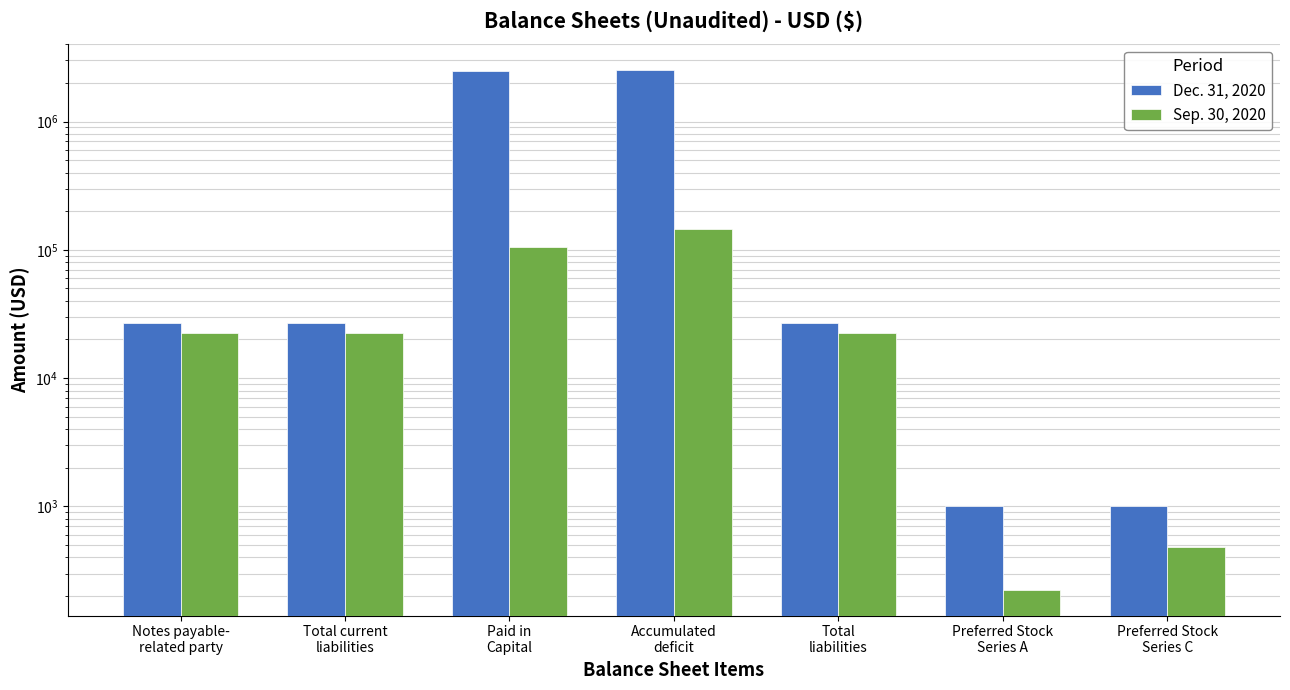

How many values in the Sep. 30, 2020 series exceed 22670?

2